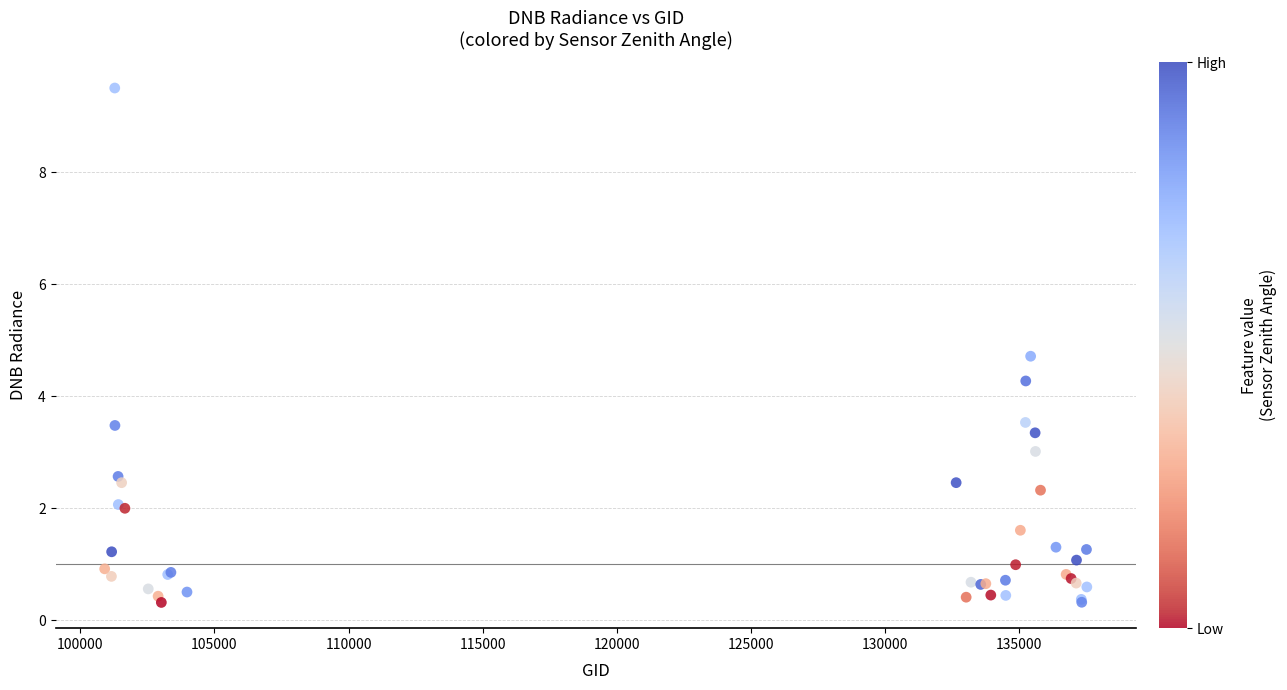

What Y value in the scatter plot is closest to 4?

4.3